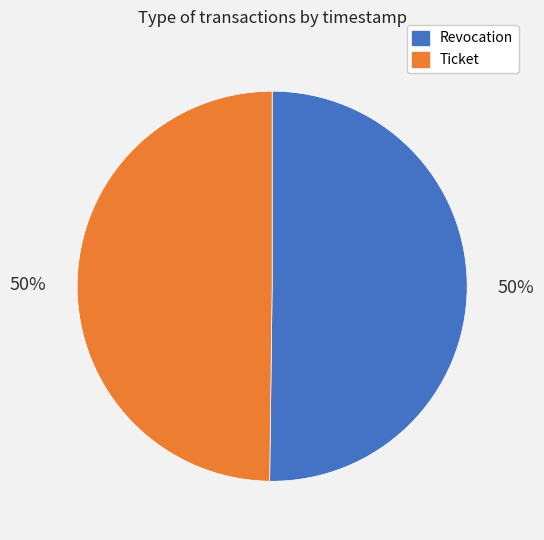

Count the number of slices in the pie.

2